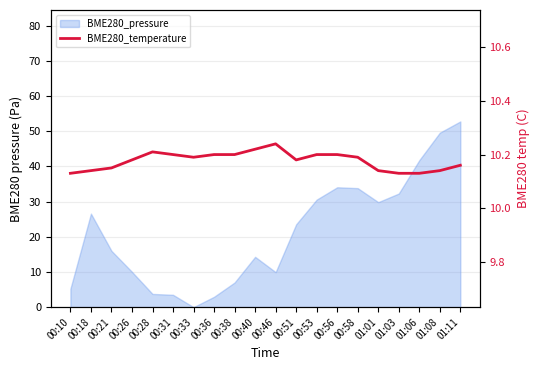

The chart shows a value of 10.1 at 00:18. True or false?

True